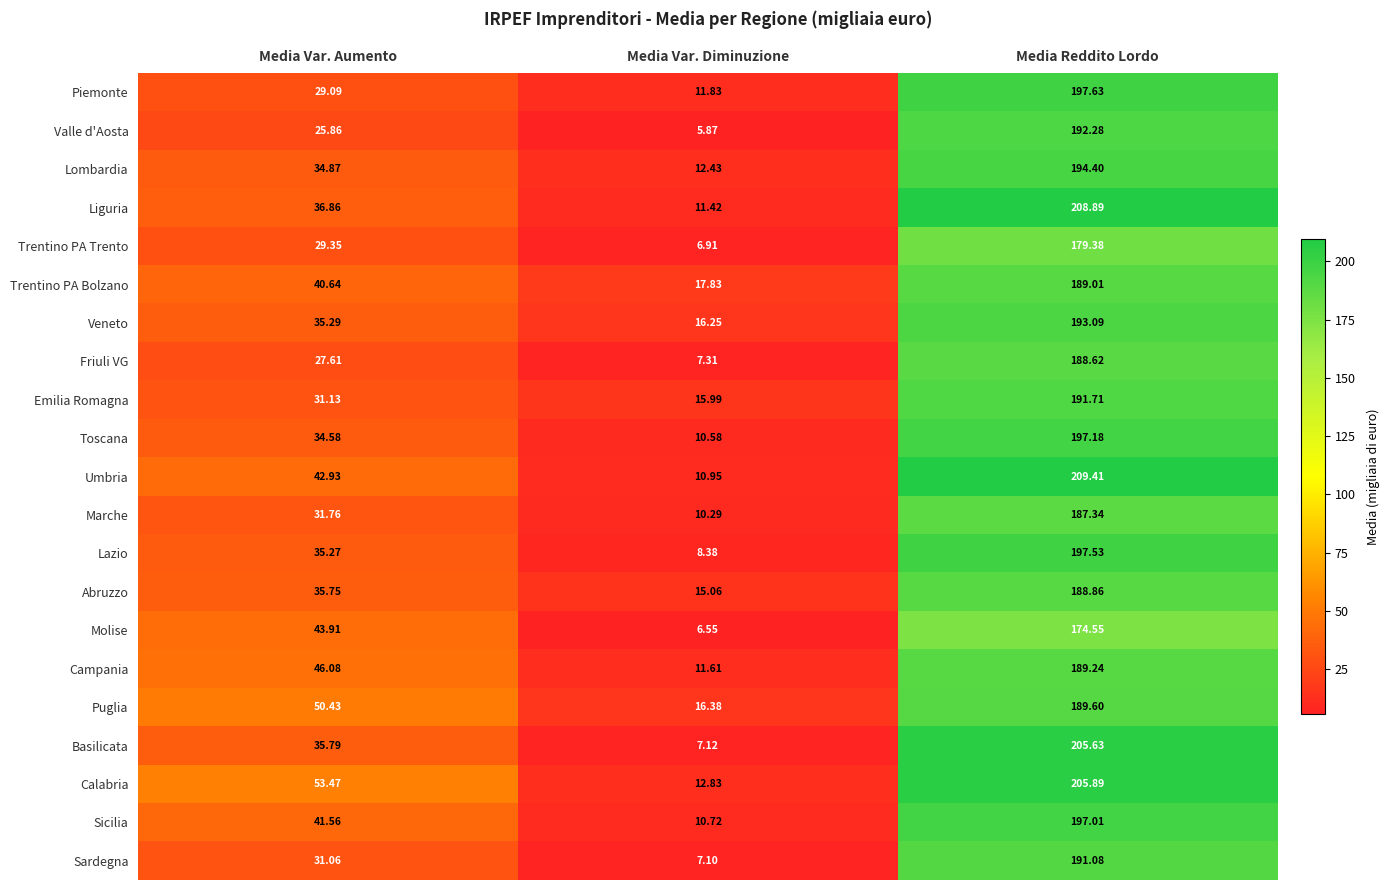

Where is Toscana nearest to the value 103?

Media Var. Aumento